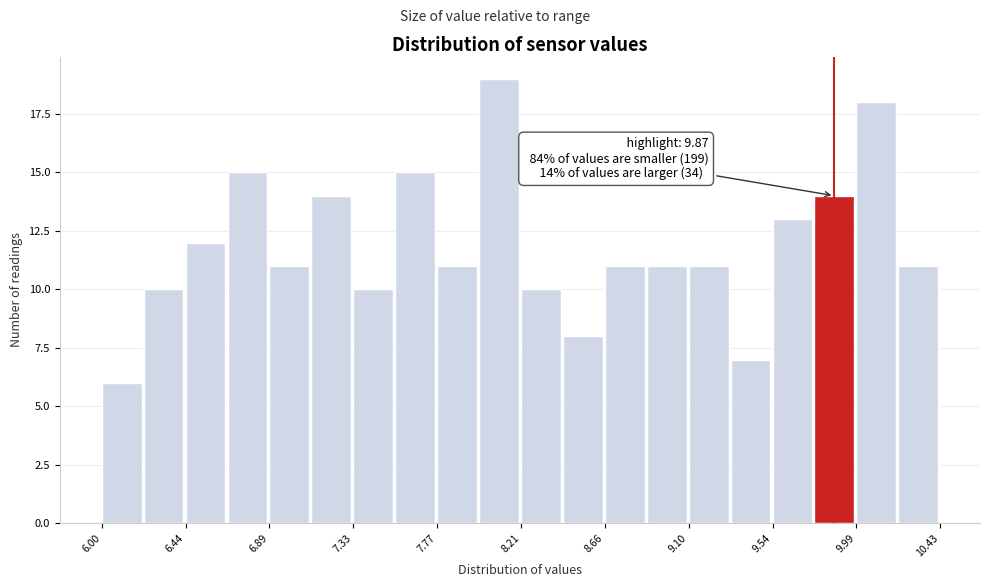

Which range on the x-axis has the tallest bar?

8.00 to 8.20